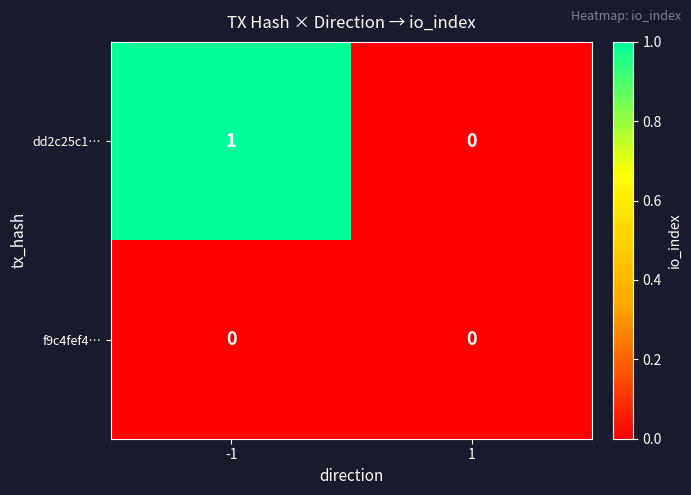

Is it true that dd2c25c1… equals 0 at 1?

True